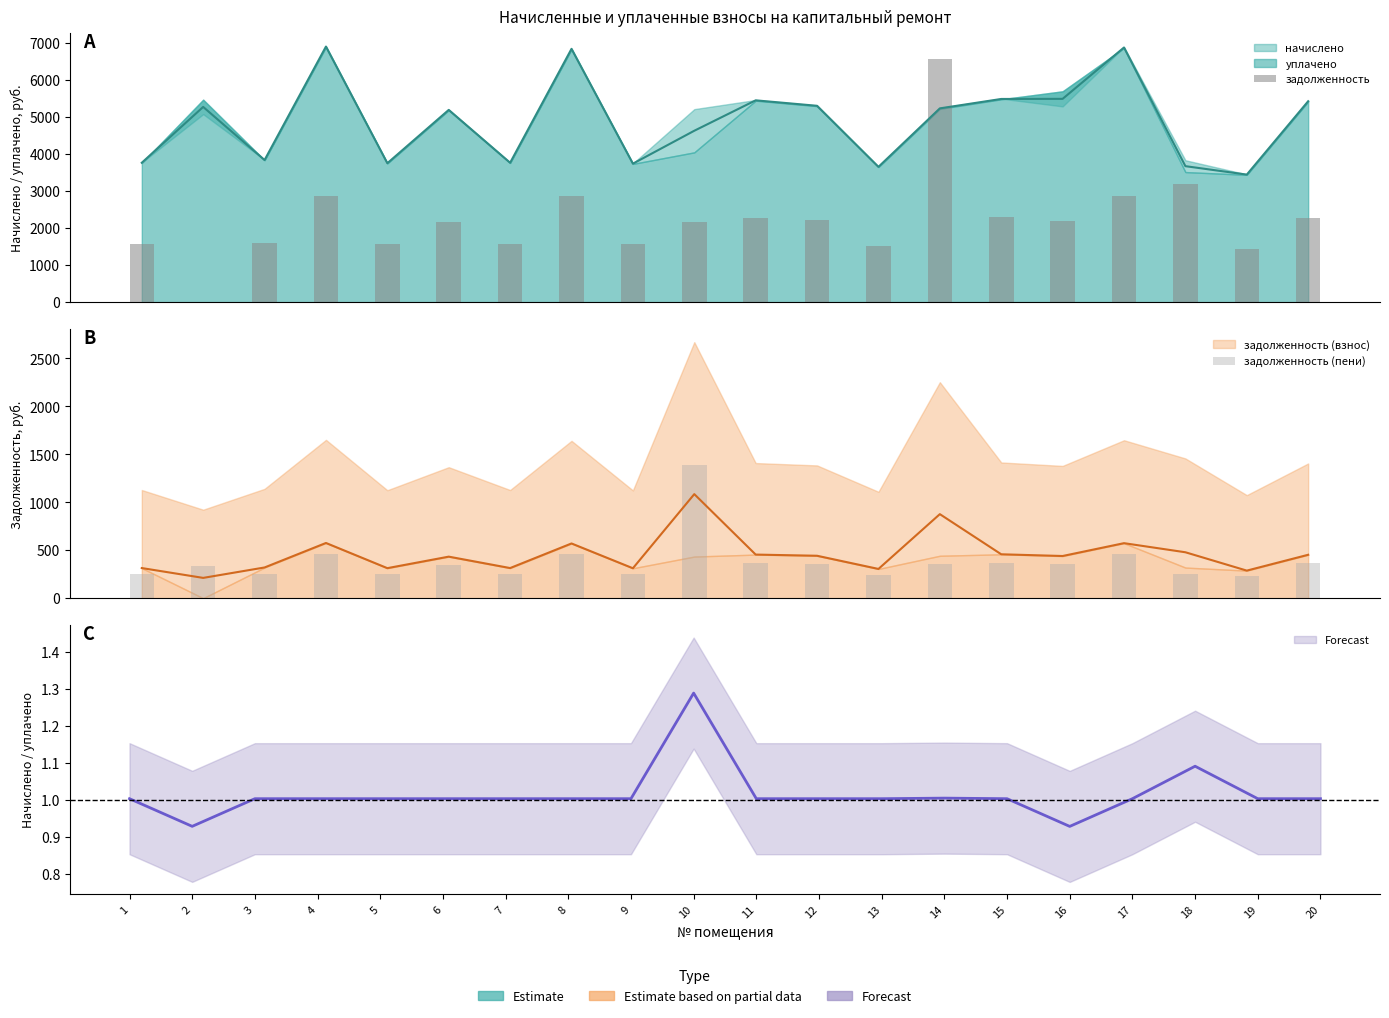

Where is задолженность nearest to the value 3275?

18